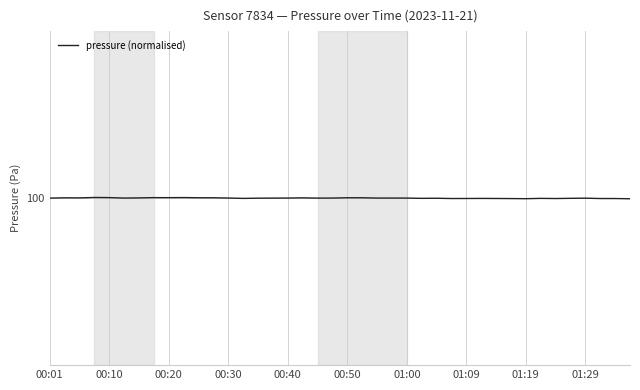

Does the chart display data point markers on the line(s)?

No